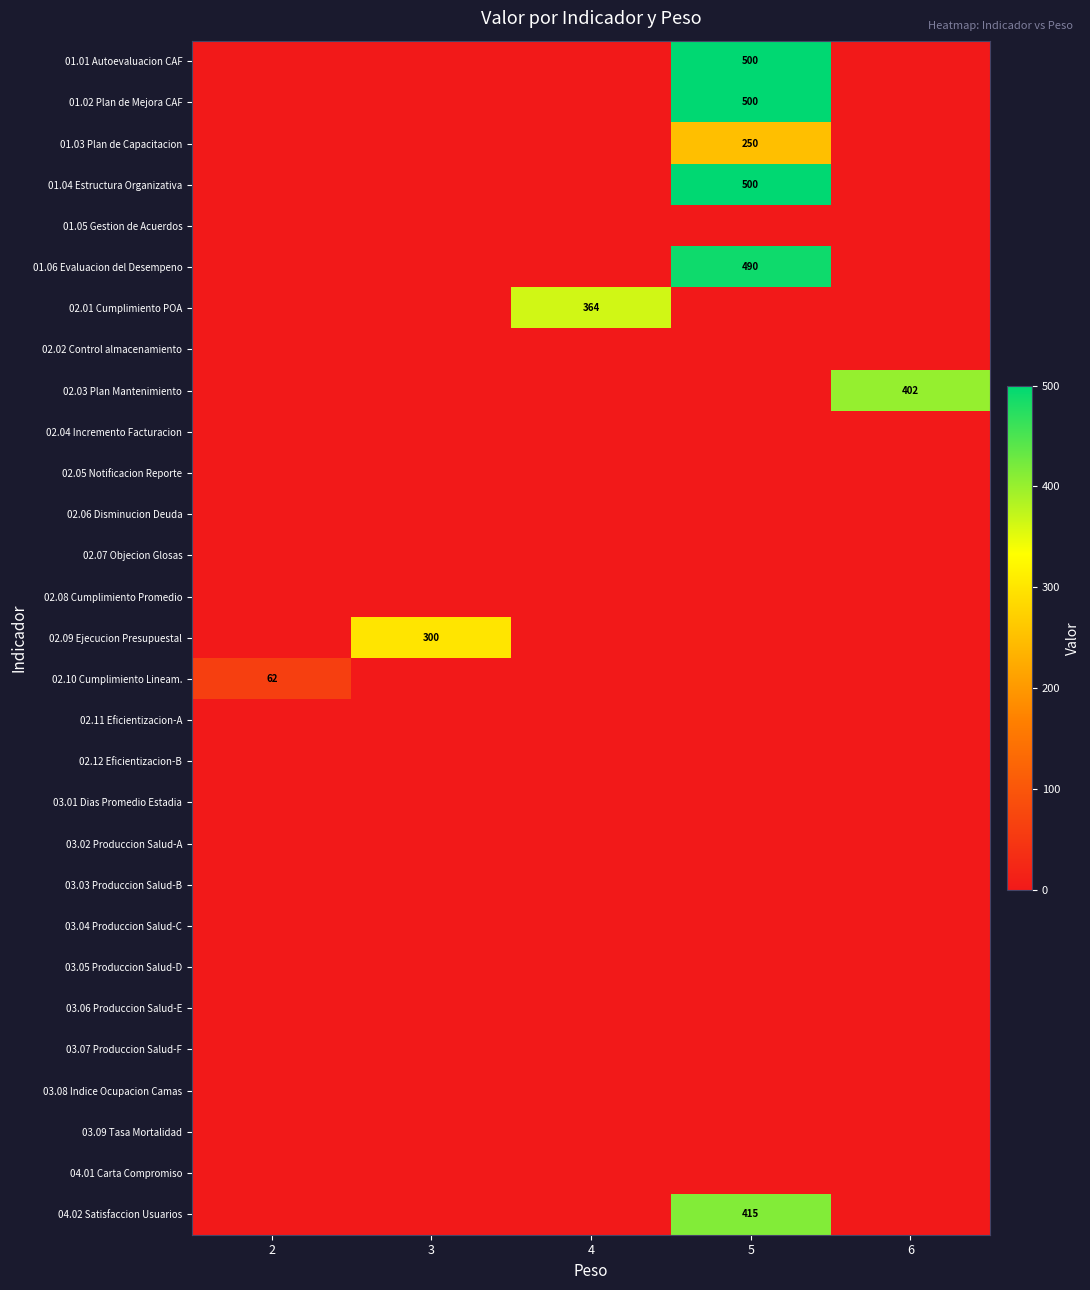

Rank the series at 3 from highest to lowest value.

02.09 Ejecucion Presupuestal, 01.01 Autoevaluacion CAF, 01.02 Plan de Mejora CAF, 01.03 Plan de Capacitacion, 01.04 Estructura Organizativa, 01.05 Gestion de Acuerdos, 01.06 Evaluacion del Desempeno, 02.01 Cumplimiento POA, 02.02 Control almacenamiento, 02.03 Plan Mantenimiento, 02.04 Incremento Facturacion, 02.05 Notificacion Reporte, 02.06 Disminucion Deuda, 02.07 Objecion Glosas, 02.08 Cumplimiento Promedio, 02.10 Cumplimiento Lineam., 02.11 Eficientizacion-A, 02.12 Eficientizacion-B, 03.01 Dias Promedio Estadia, 03.02 Produccion Salud-A, 03.03 Produccion Salud-B, 03.04 Produccion Salud-C, 03.05 Produccion Salud-D, 03.06 Produccion Salud-E, 03.07 Produccion Salud-F, 03.08 Indice Ocupacion Camas, 03.09 Tasa Mortalidad, 04.01 Carta Compromiso, 04.02 Satisfaccion Usuarios